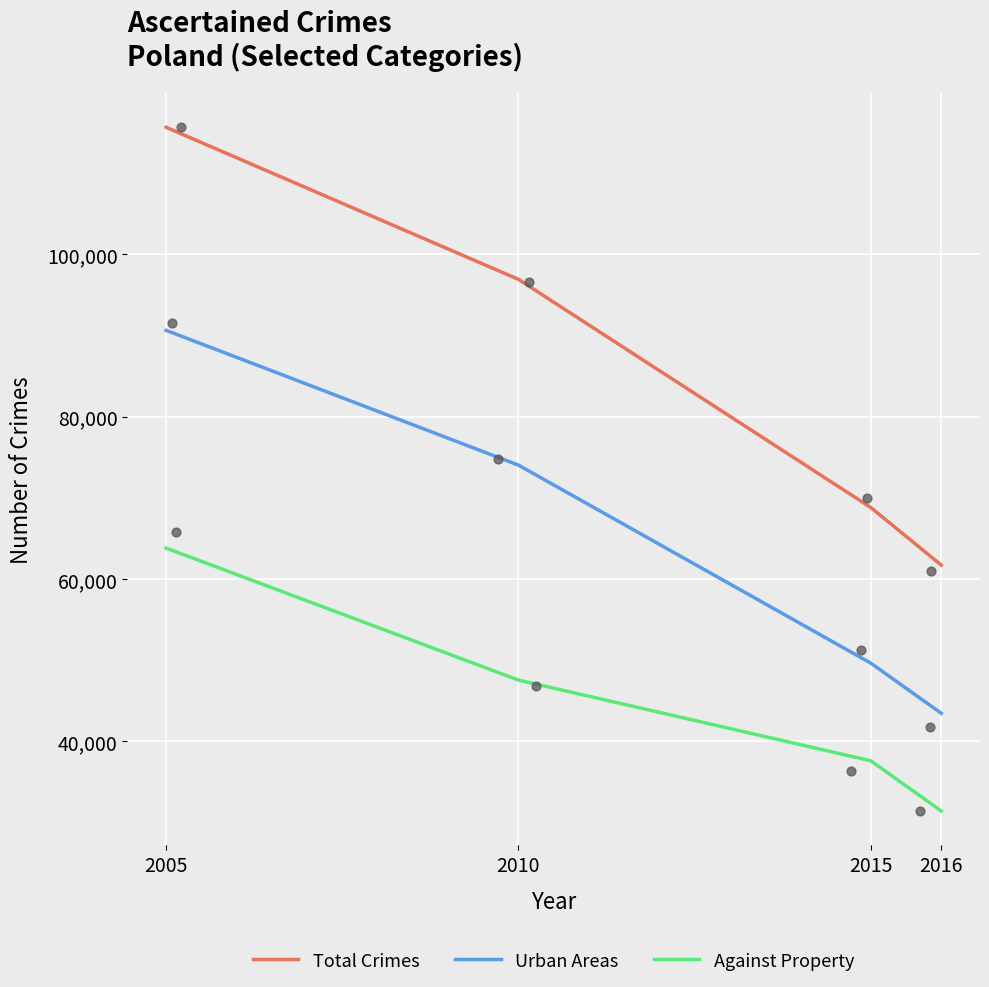

Which series contains the highest Y value?

Total Crimes